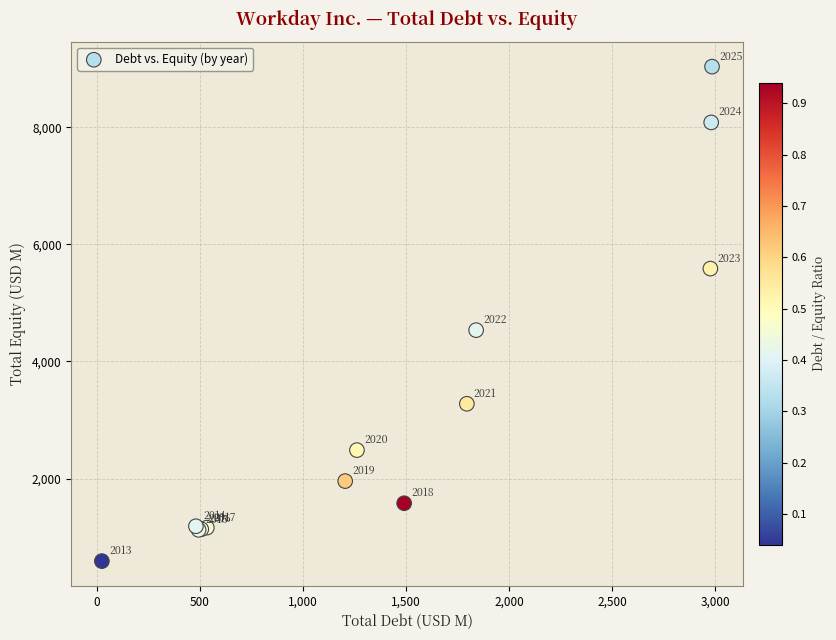

What Y value in the scatter plot is closest to 4813?

4535